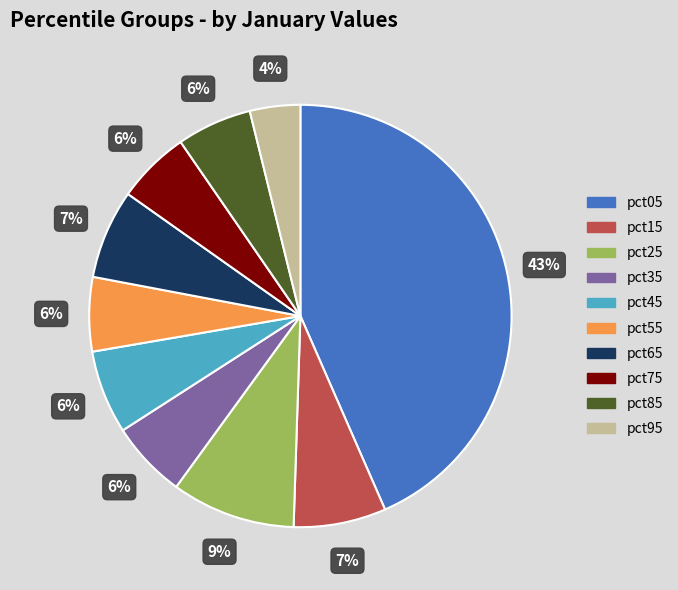

What percentage is the pct05 slice, to the nearest percent?

43%